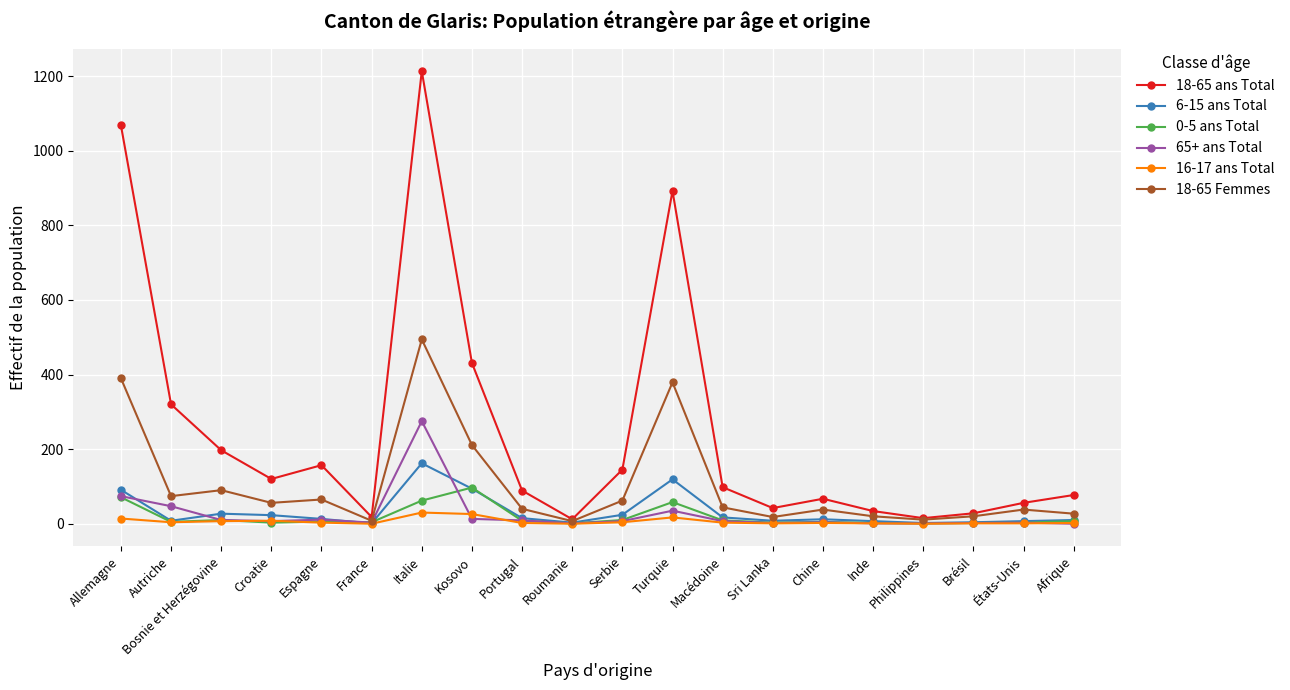

What is the total value across all series at Chine?

128